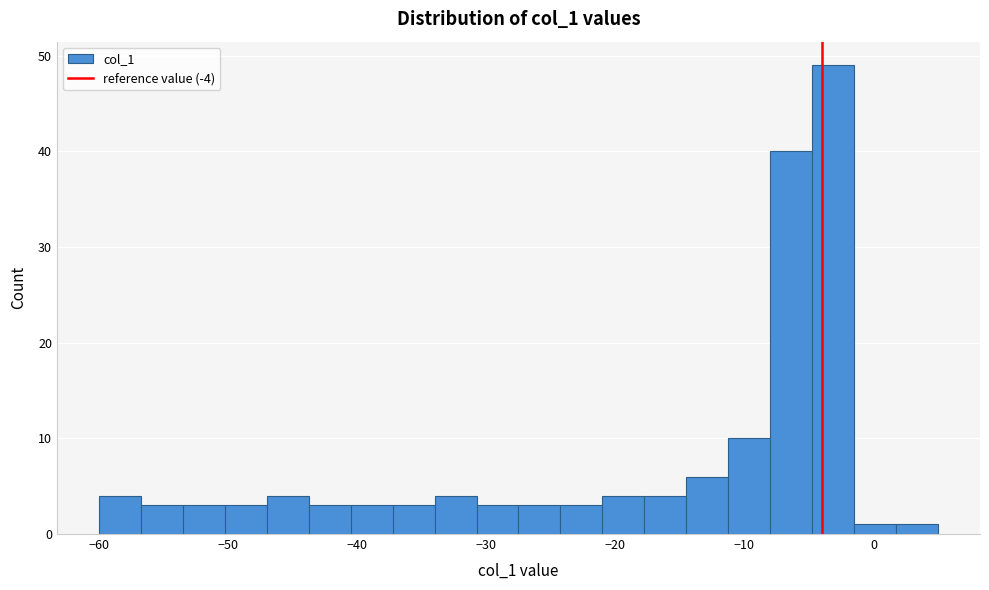

Read against the x-axis, roughly where is the centre of the tallest bar?

-3